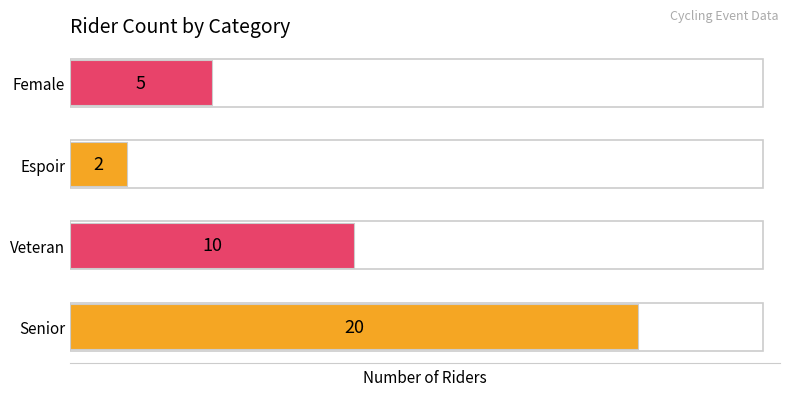

What is the difference between the values at Espoir and Female?

3